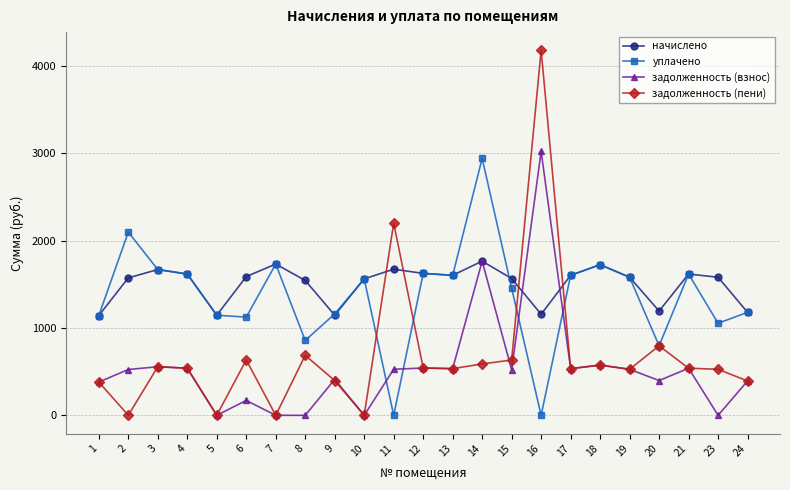

Which series has the largest range (max minus min)?

задолженность (пени)